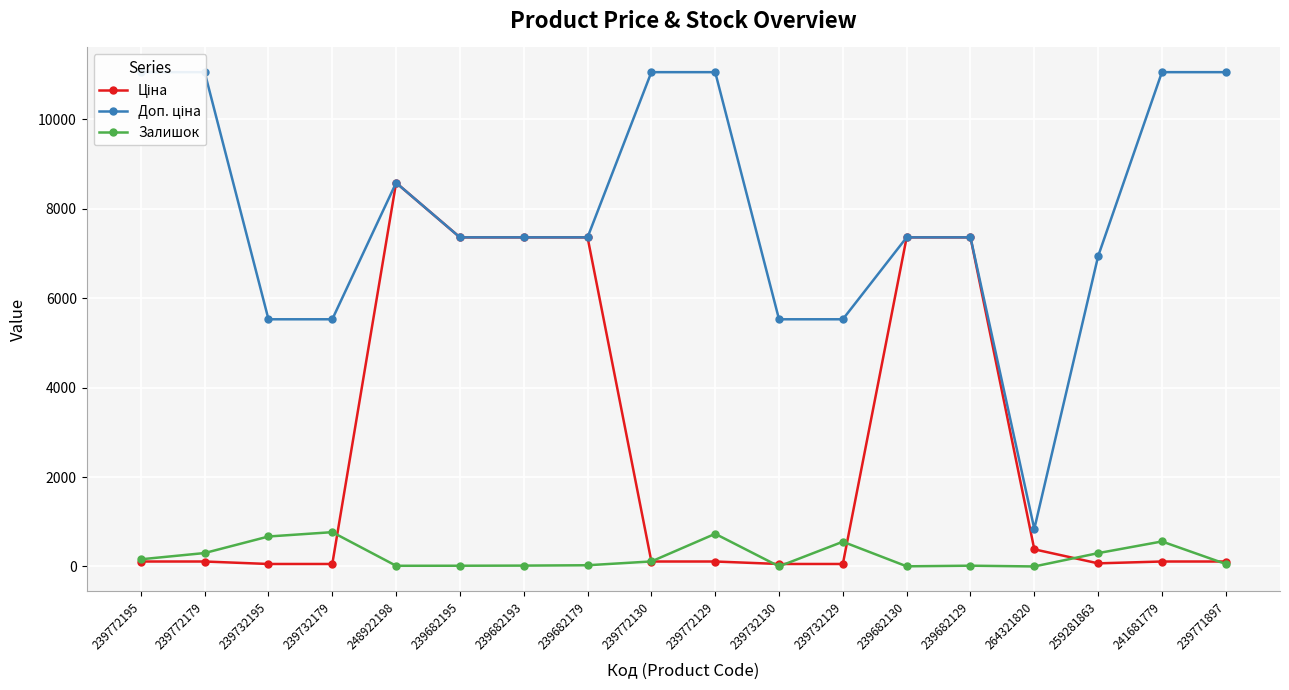

At which label does Ціна first exceed 110?

239772195